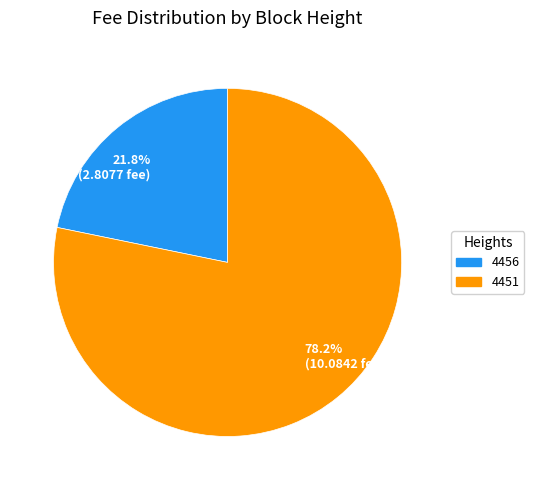

True or false: 4456 accounts for 35% of the total.

False